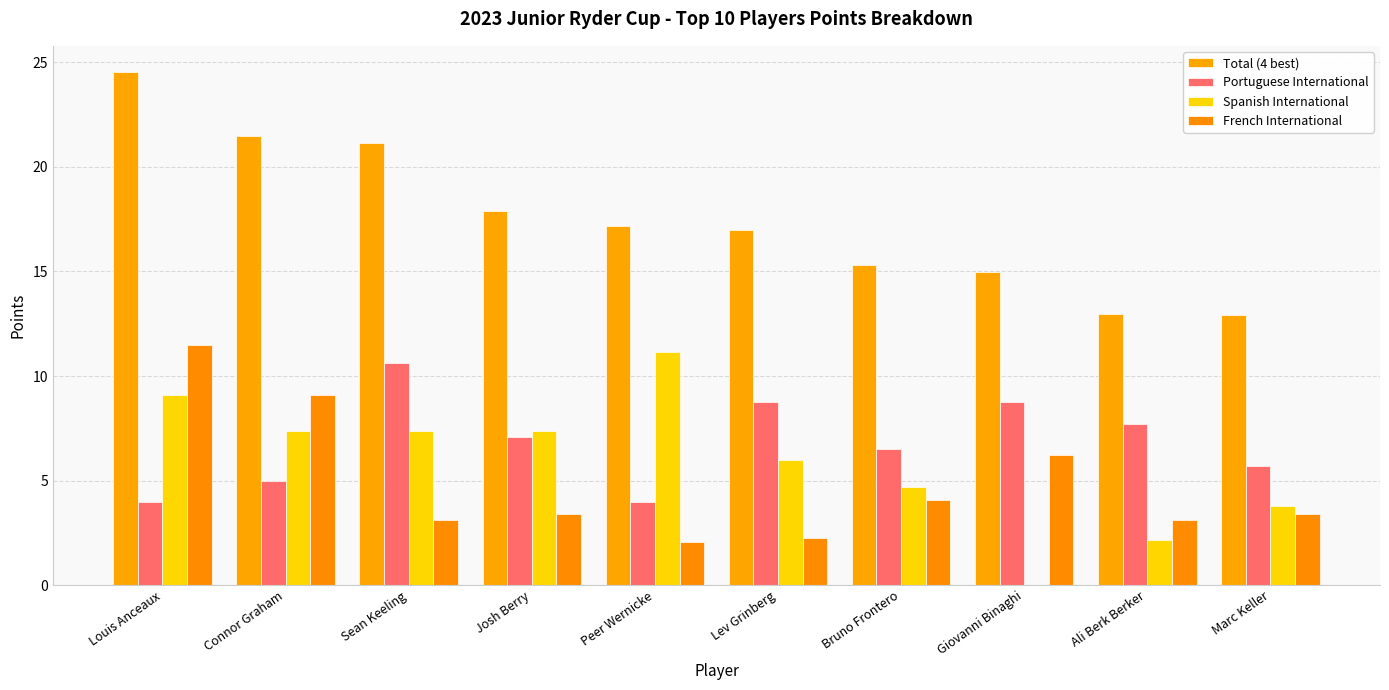

At which category does the chart reach its peak across all series?

Louis Anceaux